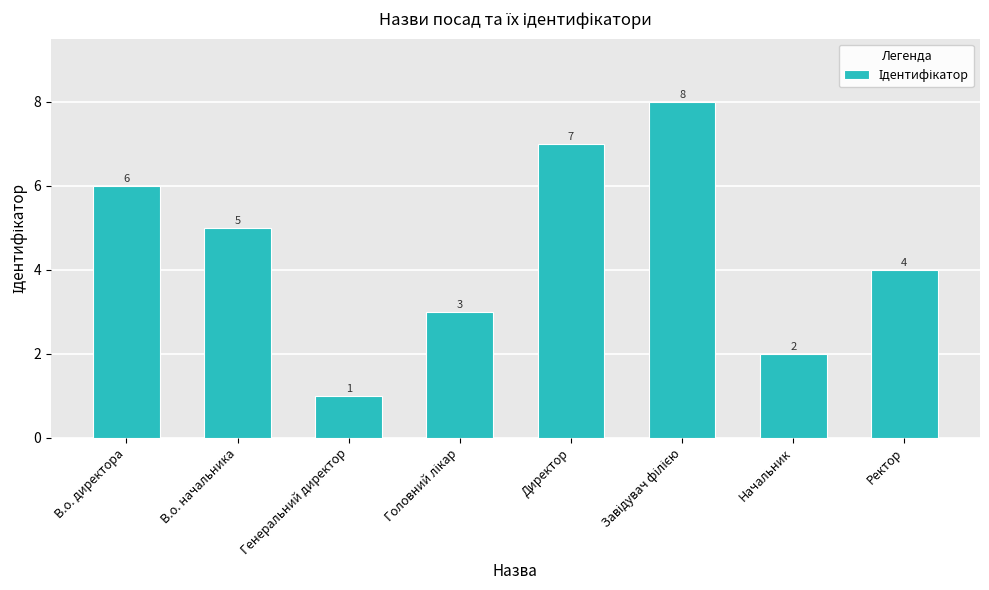

What is the difference between the second highest and second lowest values?

5